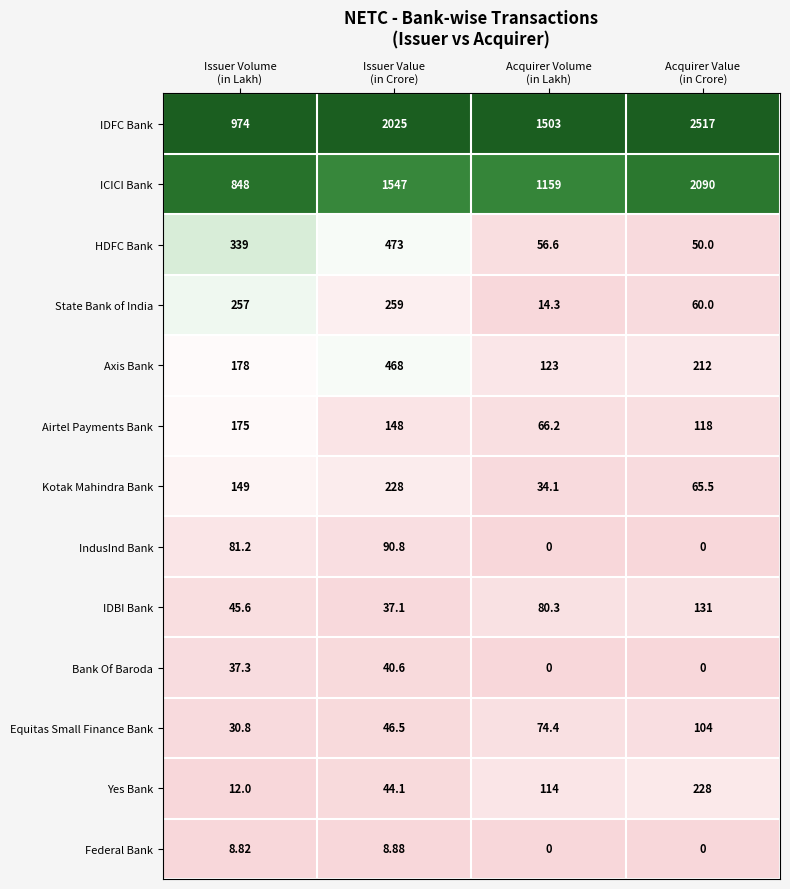

Which series has the largest total across all categories?

IDFC Bank